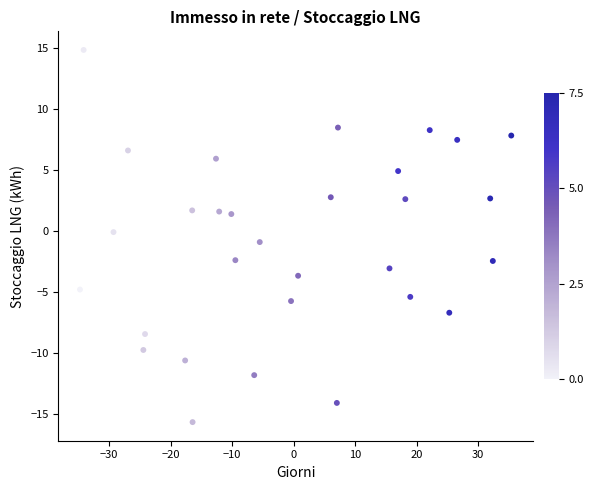

What is the range of X values (max minus min)?

70.1